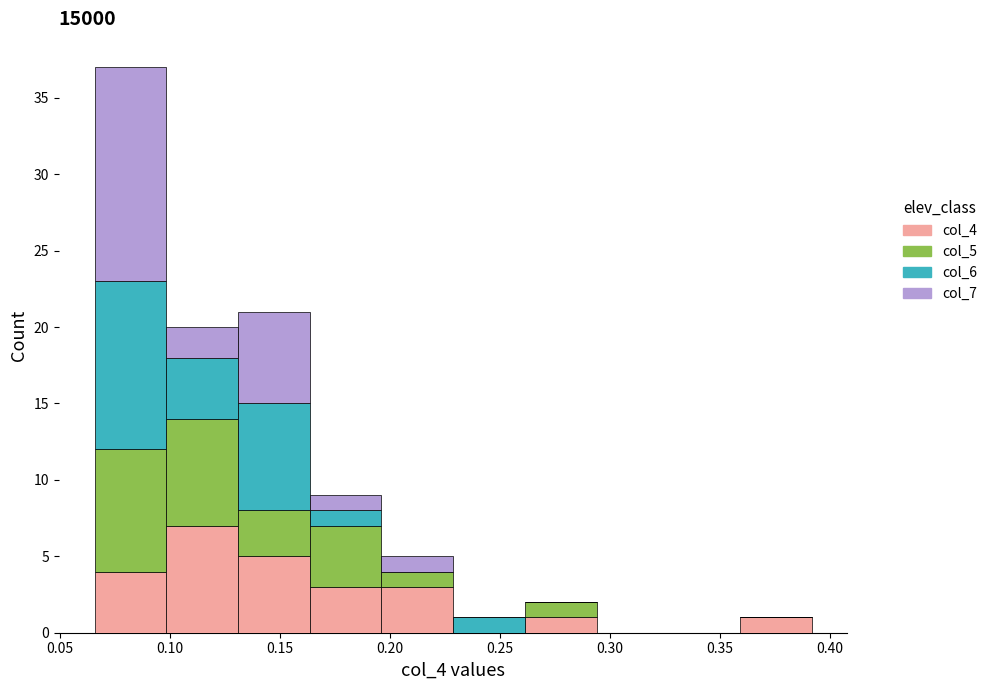

Reading left to right, transcribe this chart: for each stacked bar, give the range it covers on the x-axis and its total height. Neither the bar edges nor the heights are printed on the chart, so give them approximately, as read against the axes.

0.065 to 0.100: 37
0.100 to 0.130: 20
0.130 to 0.165: 21
0.165 to 0.195: 9
0.195 to 0.230: 5
0.230 to 0.260: 1
0.260 to 0.295: 2
0.295 to 0.325: 0
0.325 to 0.360: 0
0.360 to 0.390: 1